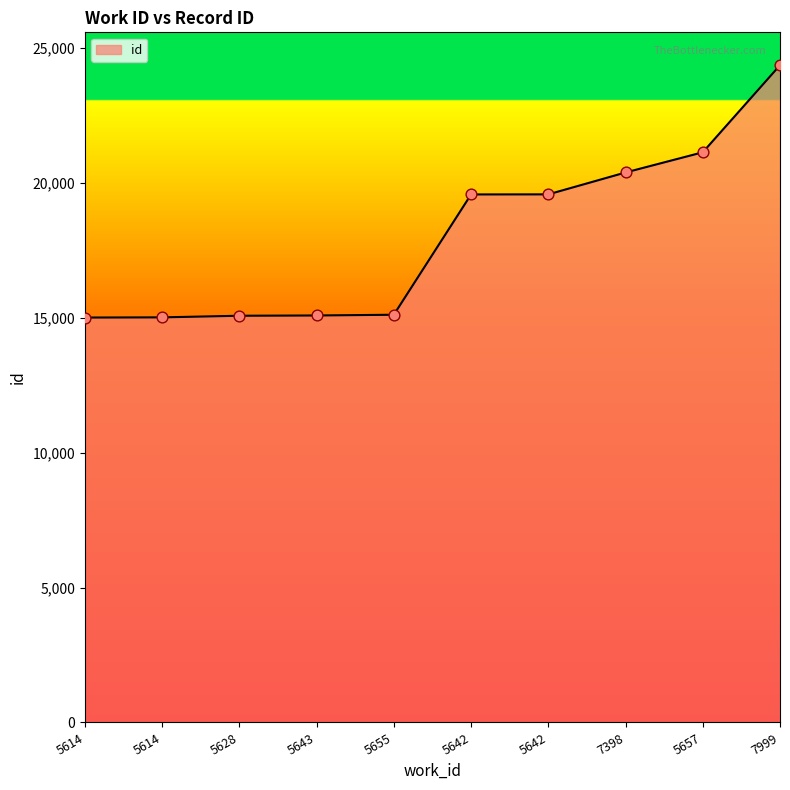

What is the change in value from 5642 to 5642?

+3